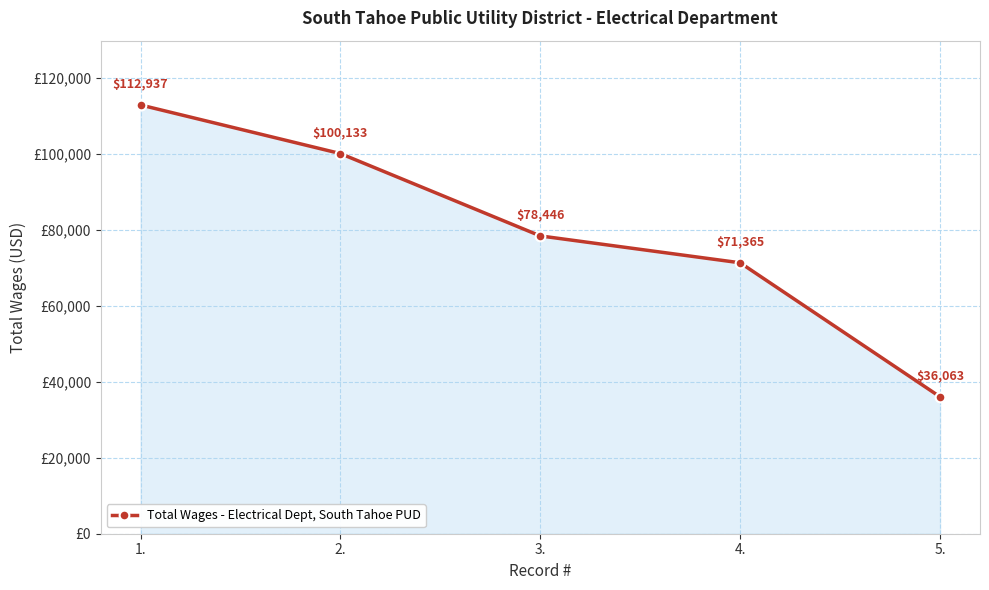

What is the maximum value shown in the chart?

112937